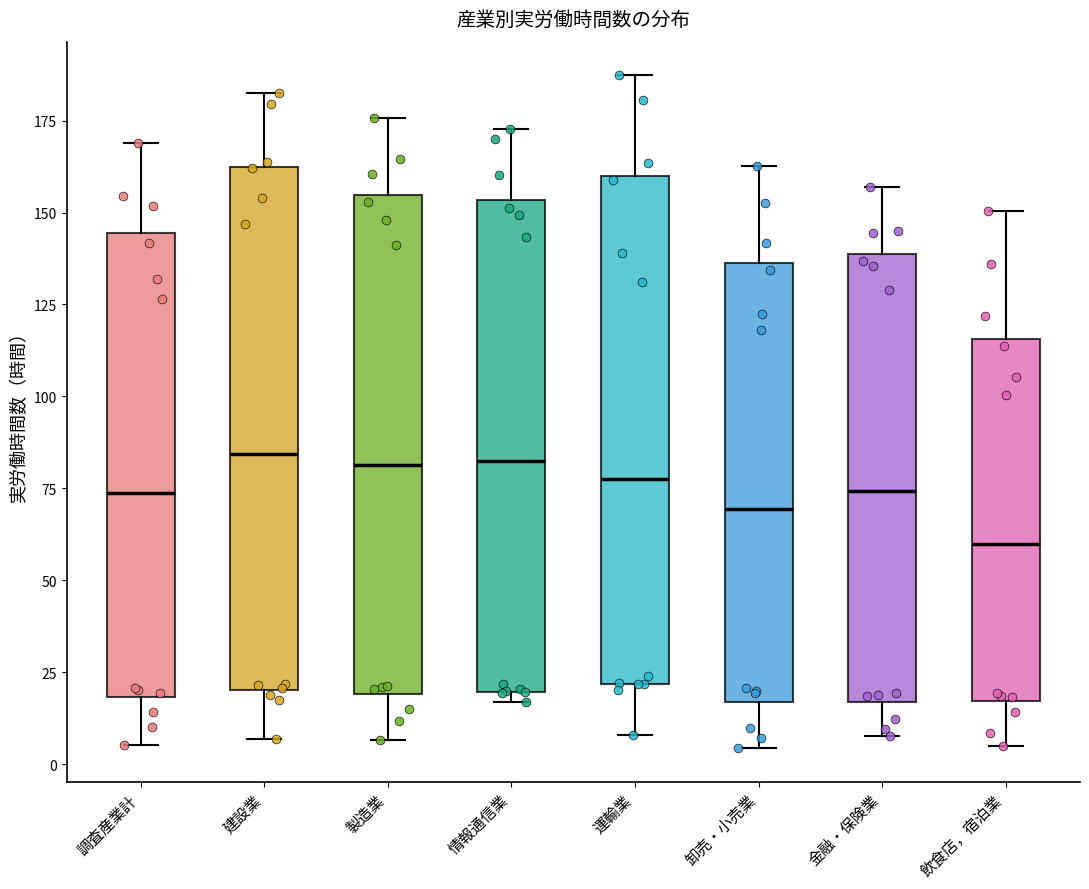

Where does the median line of the box for 運輸業 sit on the y-axis? The values are not printed on the chart, so give them approximately, as read against the axis.

80